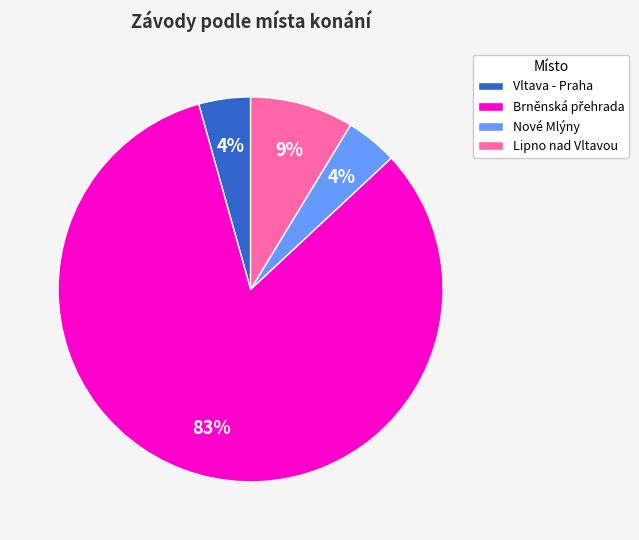

To the nearest percent, what portion does Nové Mlýny represent?

4%